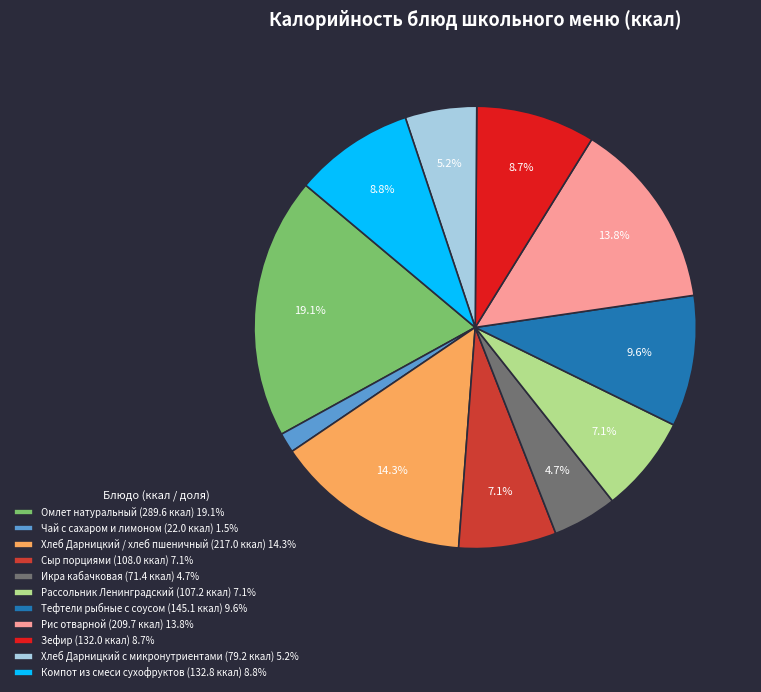

Which has a higher value, Рис отварной (209.7 ккал) 13.8% or Тефтели рыбные с соусом (145.1 ккал) 9.6%?

Рис отварной (209.7 ккал) 13.8%